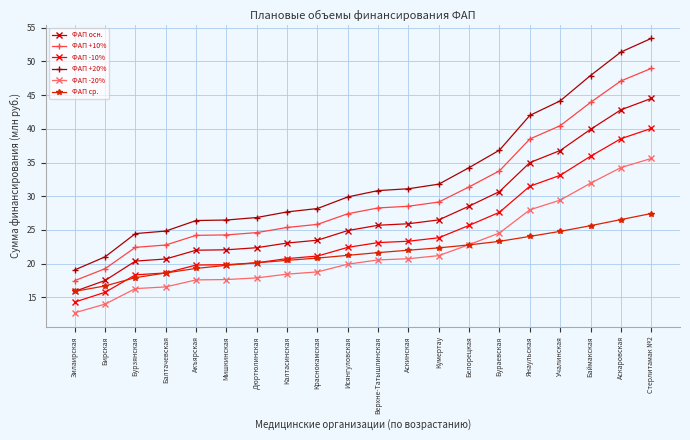

How many data points in ФАП -10% are less than 23?

10